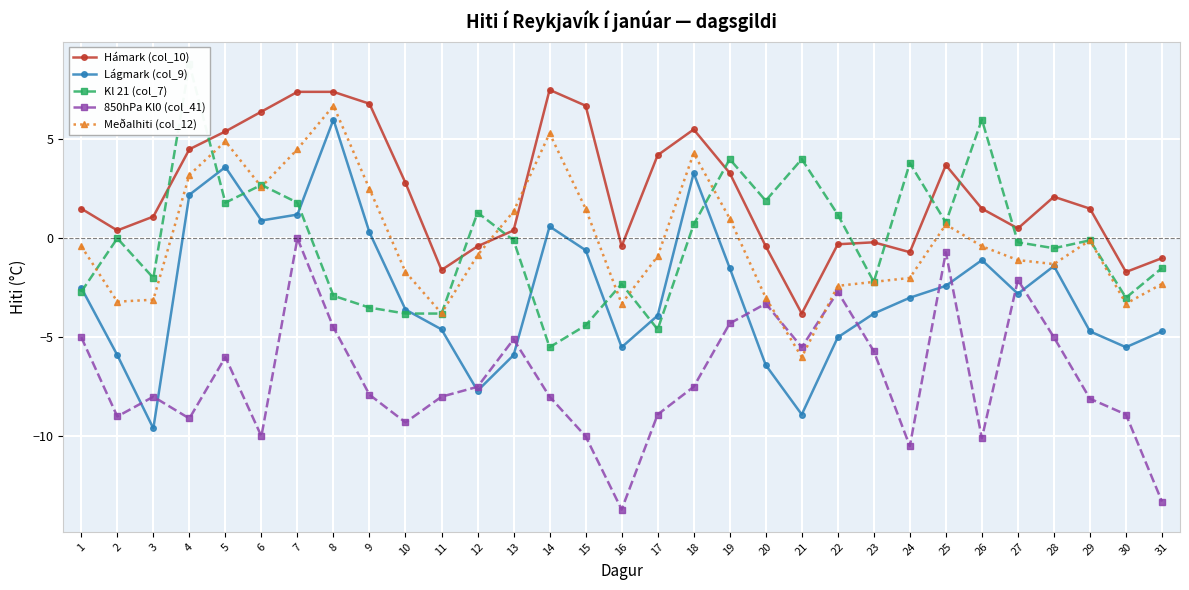

What is the sum of all Kl 21 (col_7) values?

-4.3